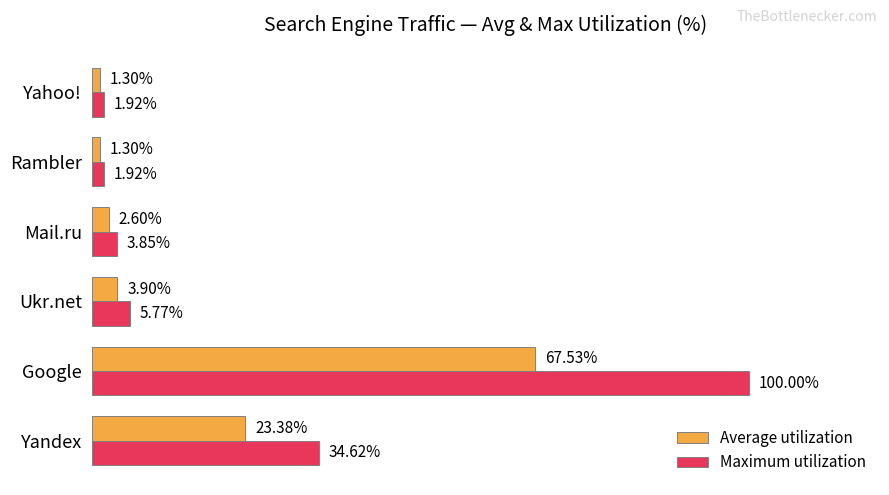

At which category does the chart reach its peak across all series?

Google